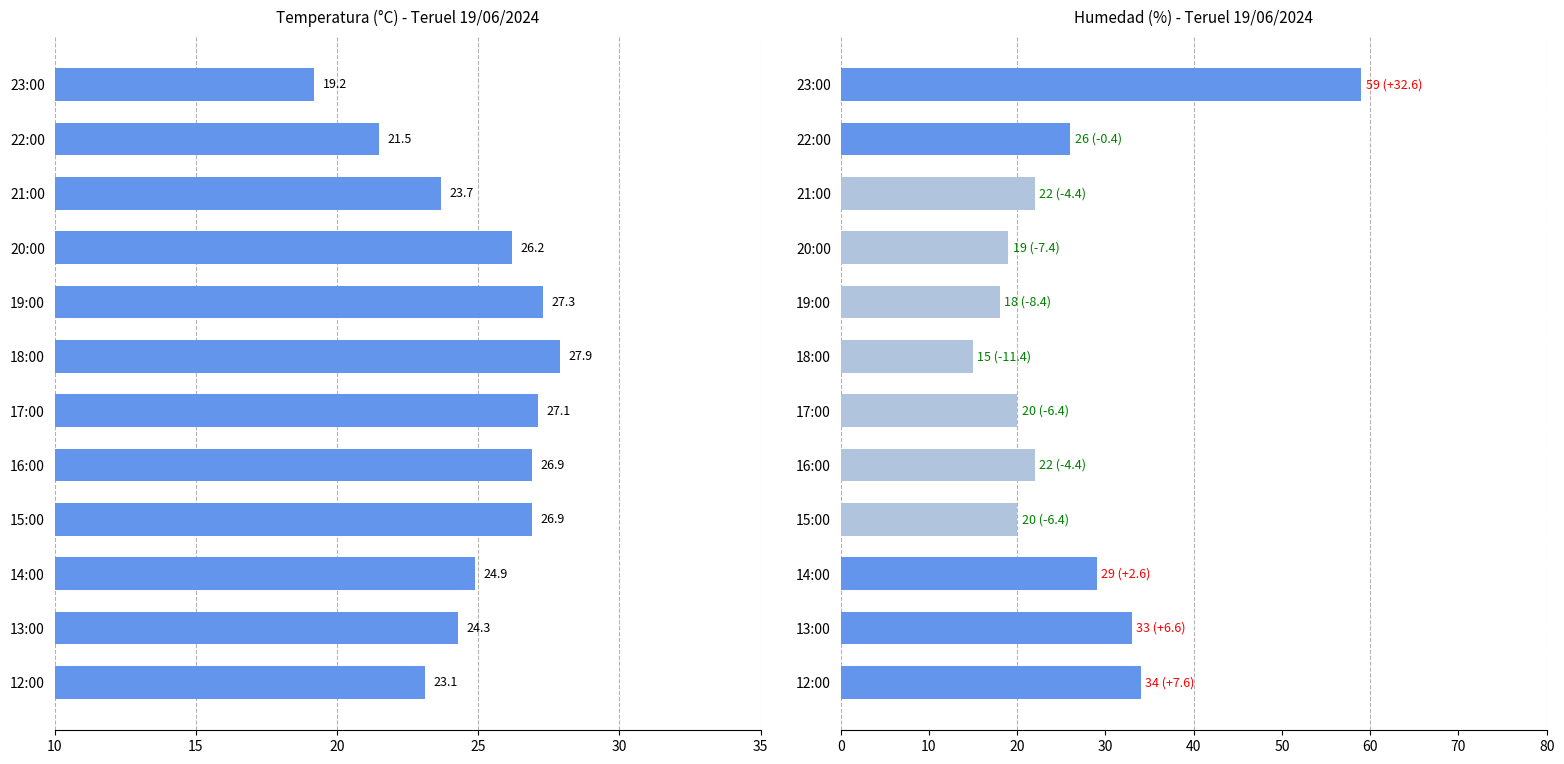

Approximately how many times larger is the value at 19:00 compared to 18:00?

1.0